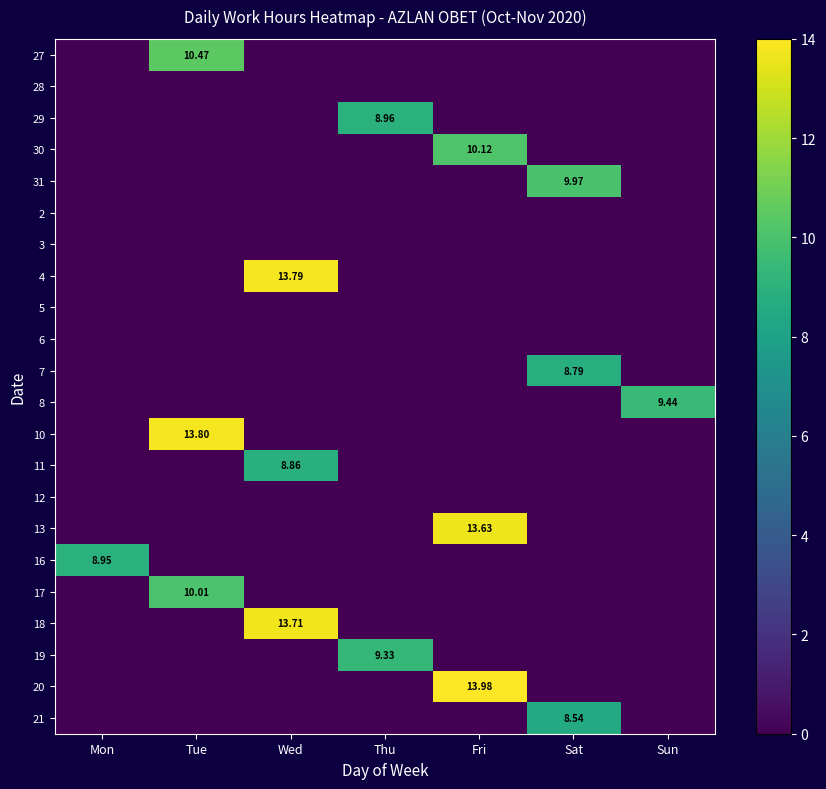

Is the value of 10 at Sat greater than the value of 19 at Fri?

No